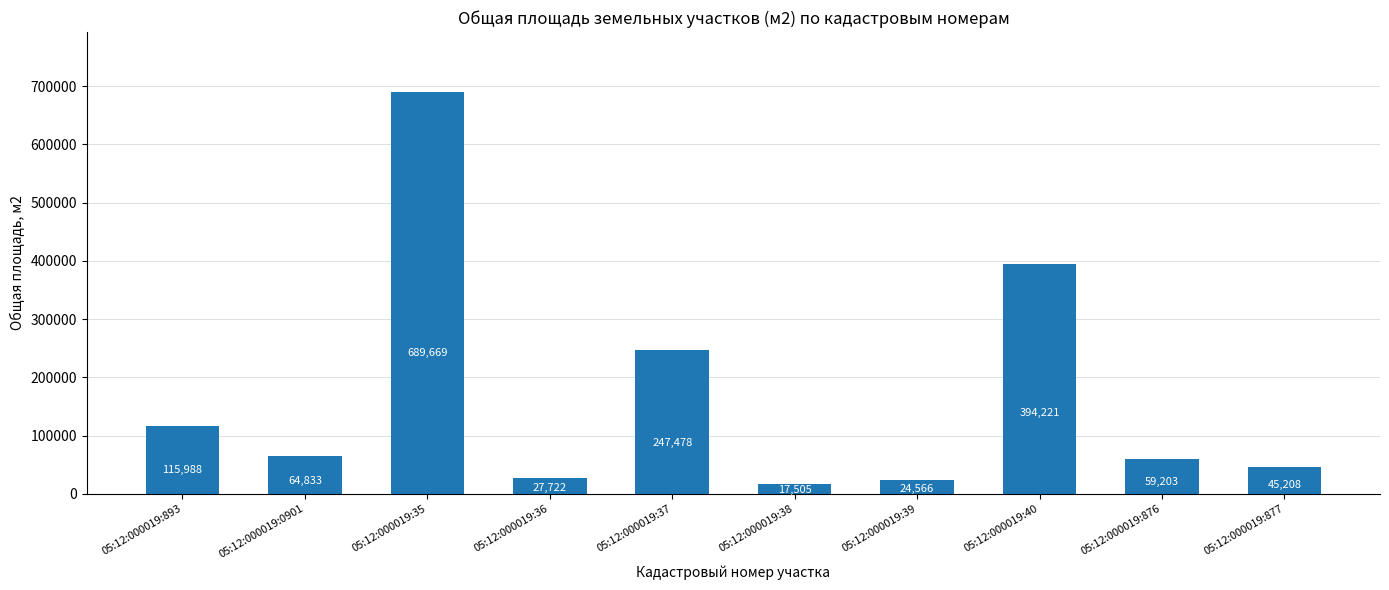

What is the greatest value displayed?

689669